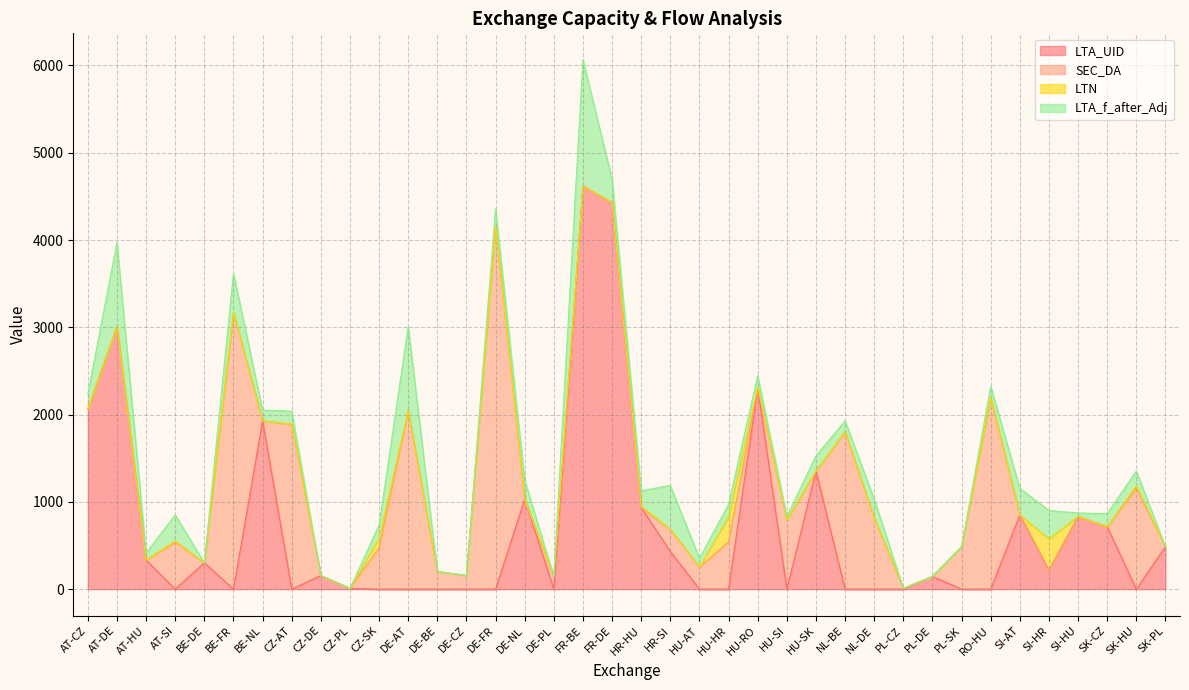

The value of LTN at SK-CZ is 124.0. True or false?

False